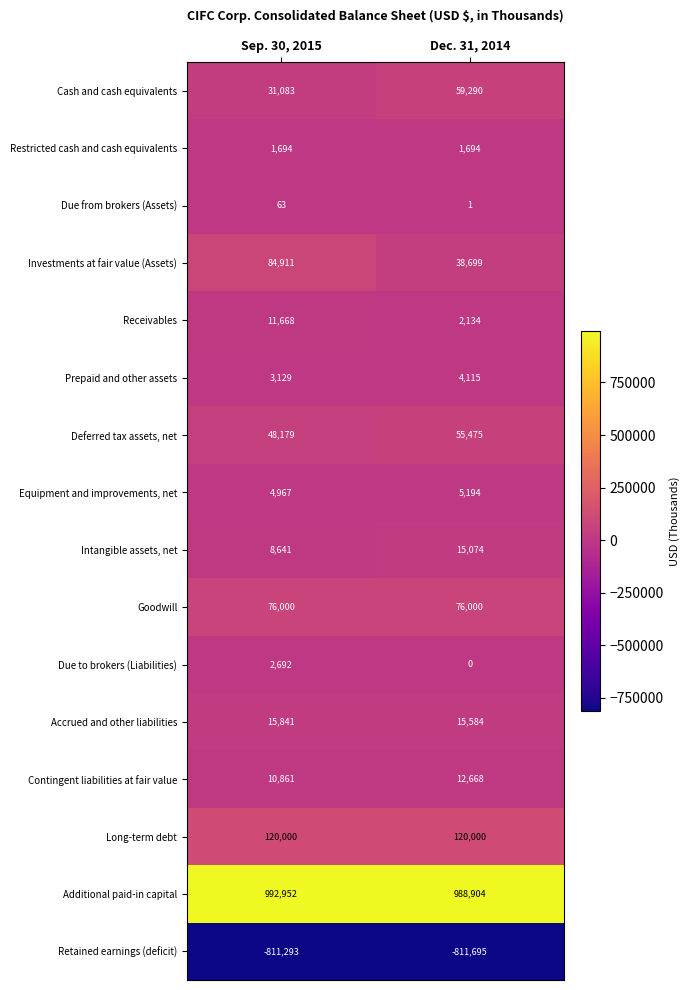

What is the total value across all series at Sep. 30, 2015?

601388